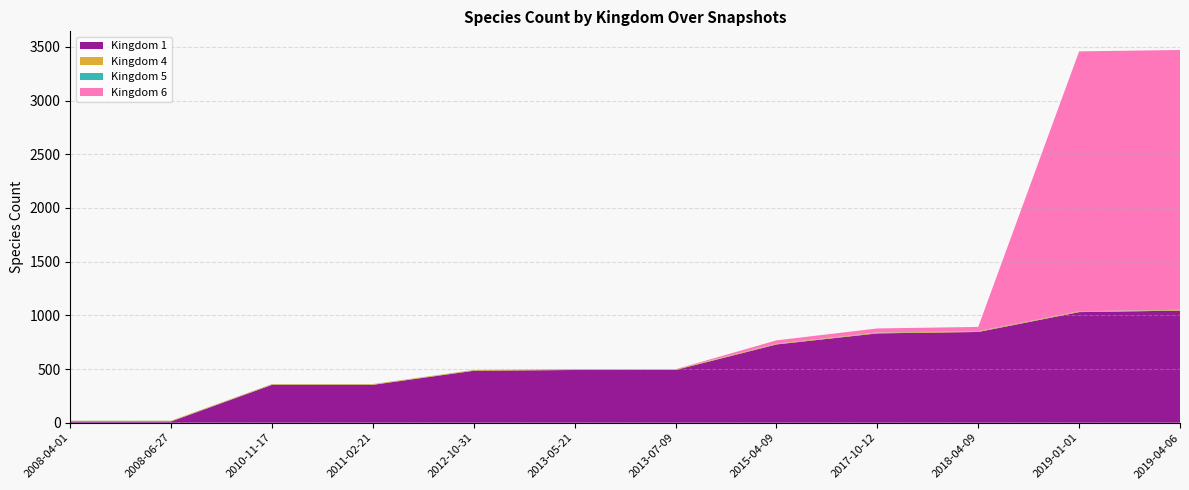

Reading left to right, list all the values displayed in this chart.

1: 0=12	1=12	2=353	3=353	4=484	5=491	6=491	7=729	8=832	9=845	10=1030	11=1044
4: 0=6	1=6	2=6	3=6	4=6	5=6	6=6	7=6	8=6	9=6	10=6	11=6
5: 0=1	1=1	2=1	3=1	4=1	5=1	6=1	7=1	8=2	9=2	10=2	11=2
6: 0=0	1=0	2=0	3=0	4=0	5=1	6=0	7=31	8=38	9=39	10=2420	11=2419